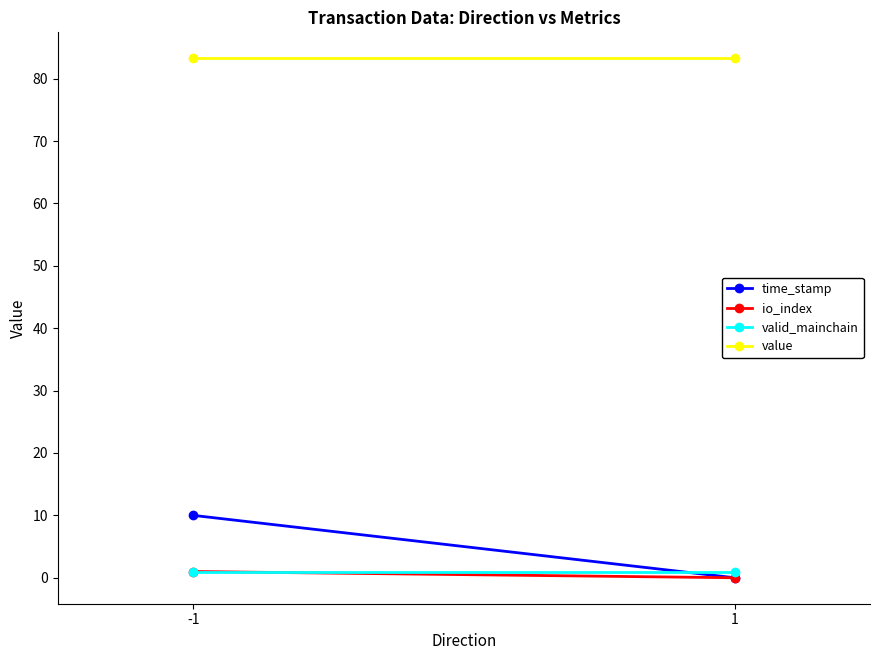

What is the average value of the time_stamp series?

5.0